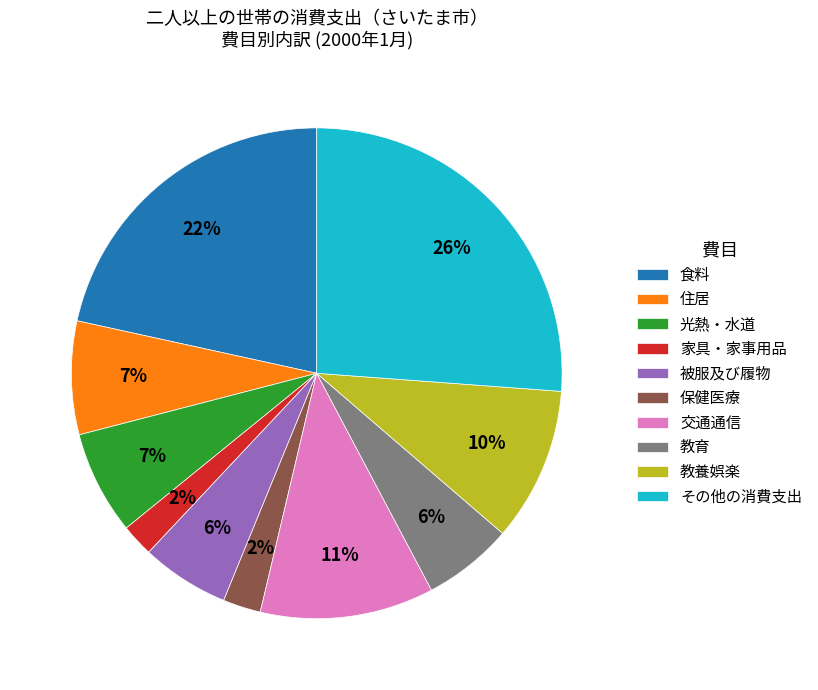

To the nearest percent, what is the difference between the largest and smallest slice percentages?

24%